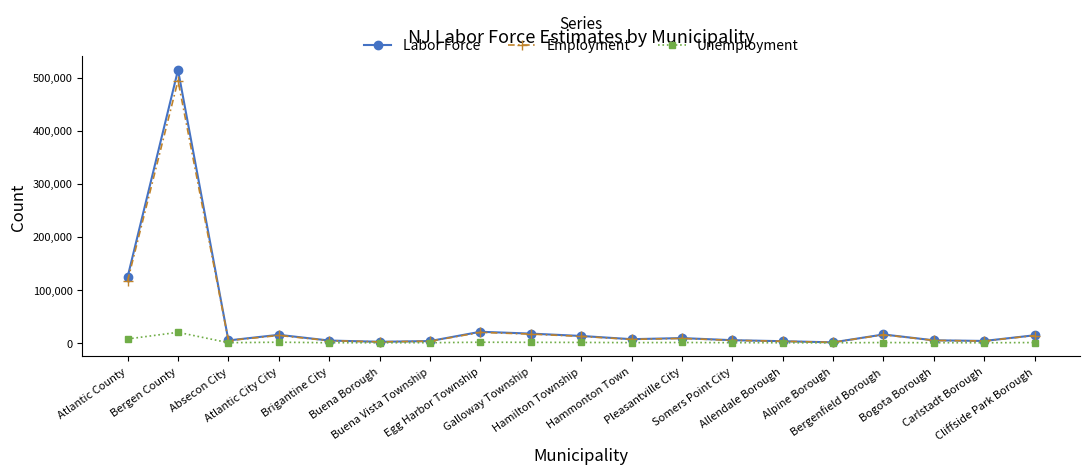

What is the value of the Unemployment point at the 7th from the left?

246